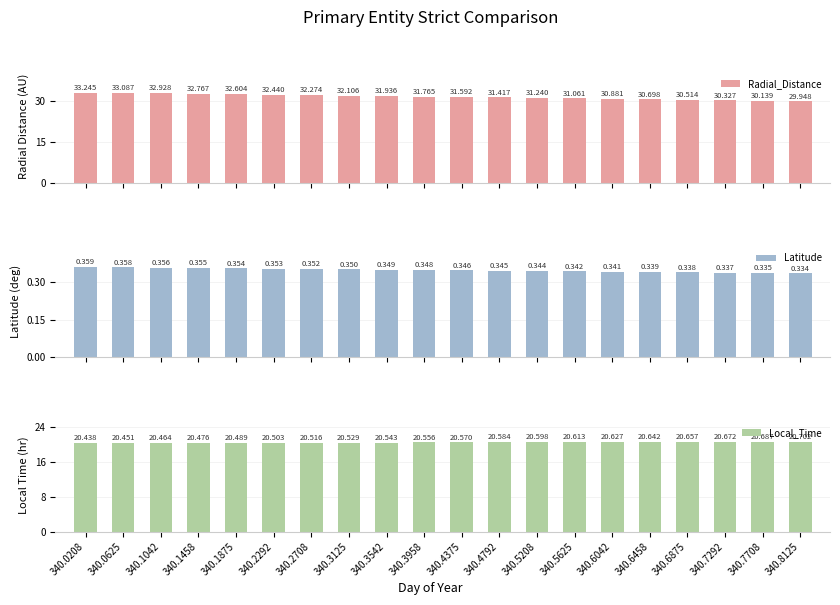

What are all the series names shown in the legend?

Radial_Distance, Latitude, Local_Time